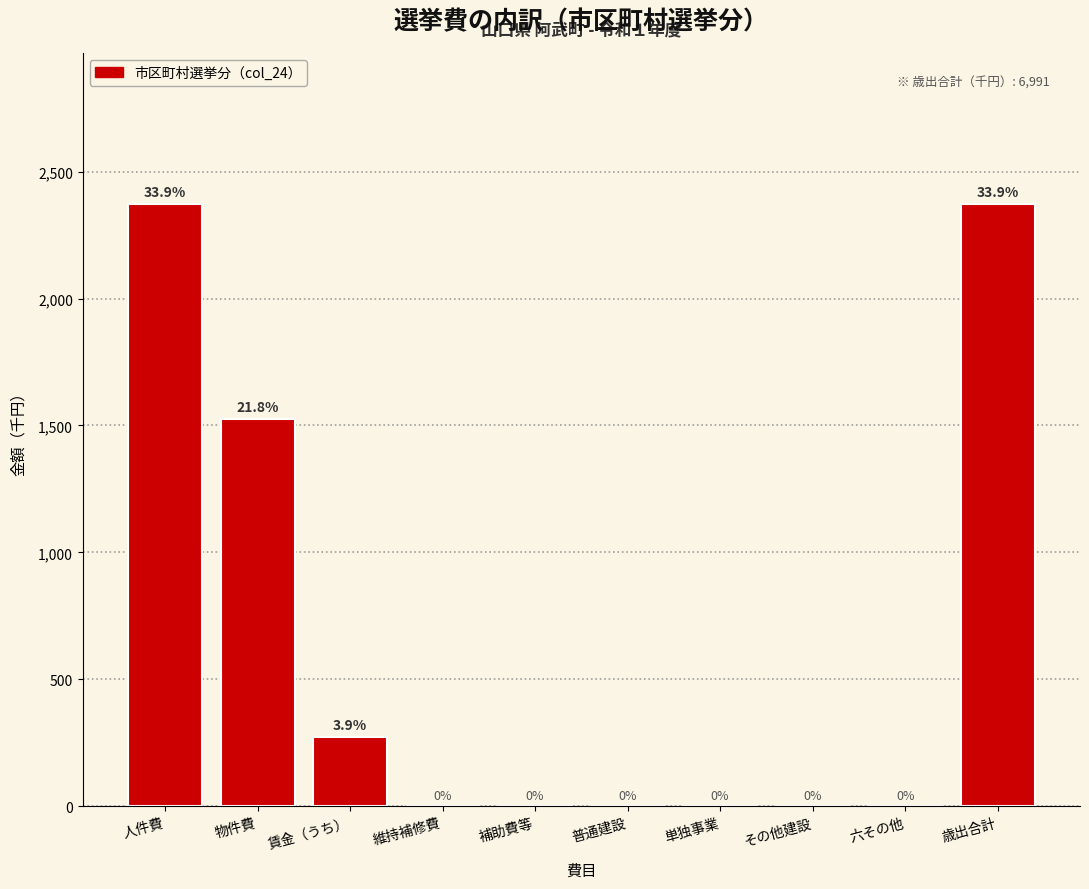

Reading right to left, what are all the values shown in this chart?

歳出合計=2373	六その他=0	その他建設=0	単独事業=0	普通建設=0	補助費等=0	維持補修費=0	賃金（うち）=273	物件費=1524	人件費=2372